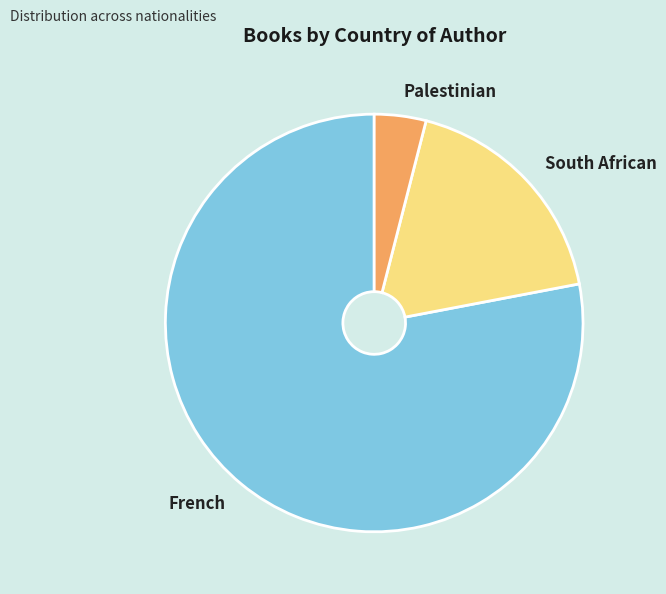

Which slice is the smallest?

Palestinian